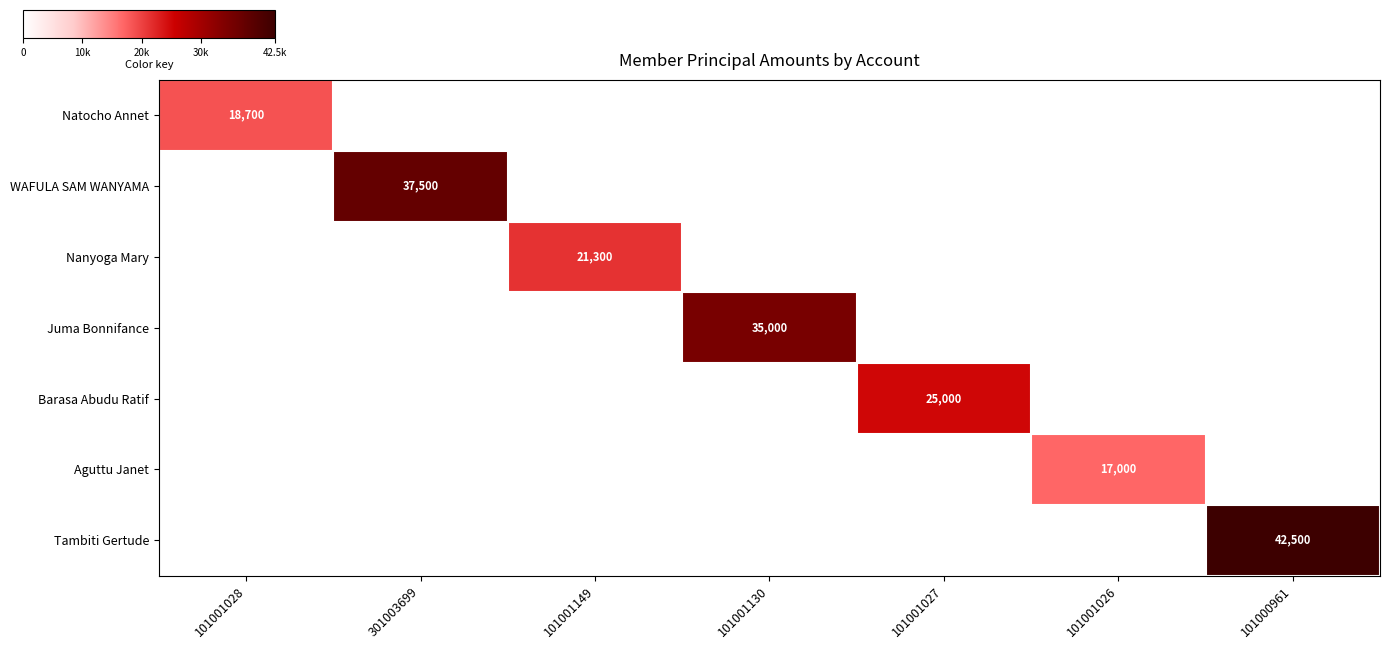

Which series has the widest spread of values?

Tambiti Gertude